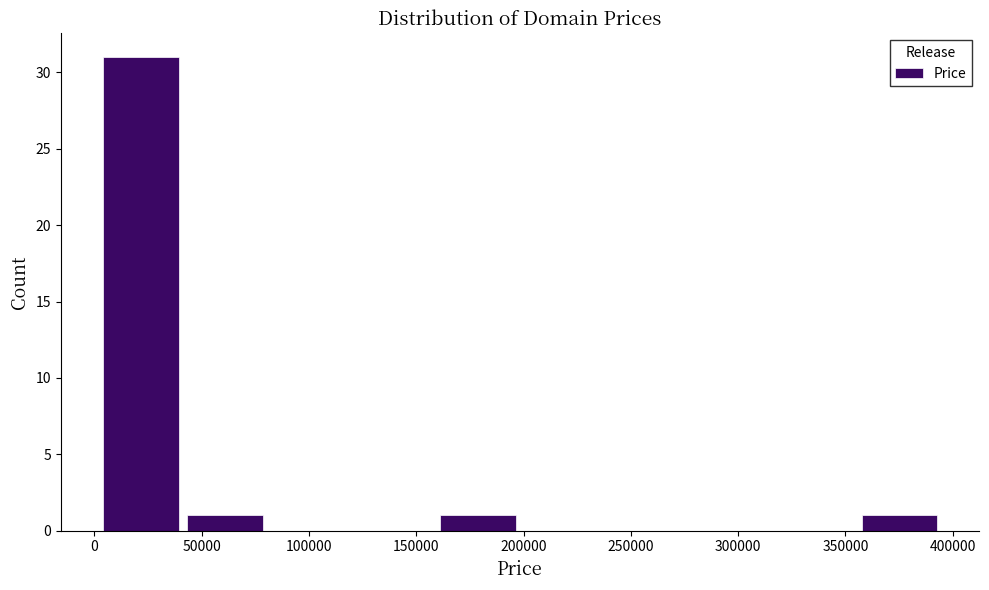

Reading left to right, transcribe this chart: for each bar, give the range it covers on the x-axis and its height. Neither the bar edges nor the heights are printed on the chart, so give them approximately, as read against the axes.

0 to 40000: 31
40000 to 80000: 1
80000 to 120000: 0
120000 to 160000: 0
160000 to 200000: 1
200000 to 240000: 0
240000 to 275000: 0
275000 to 315000: 0
315000 to 355000: 0
355000 to 395000: 1